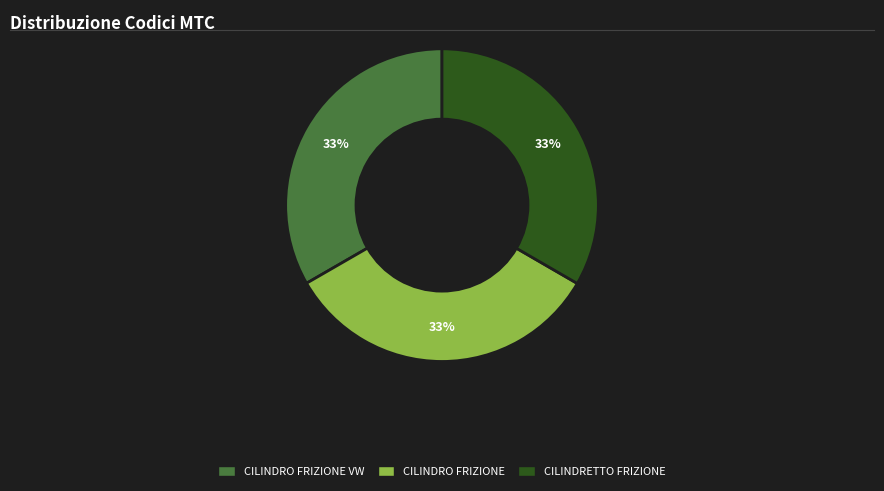

The CILINDRO FRIZIONE VW slice represents 33% of the pie. True or false?

True